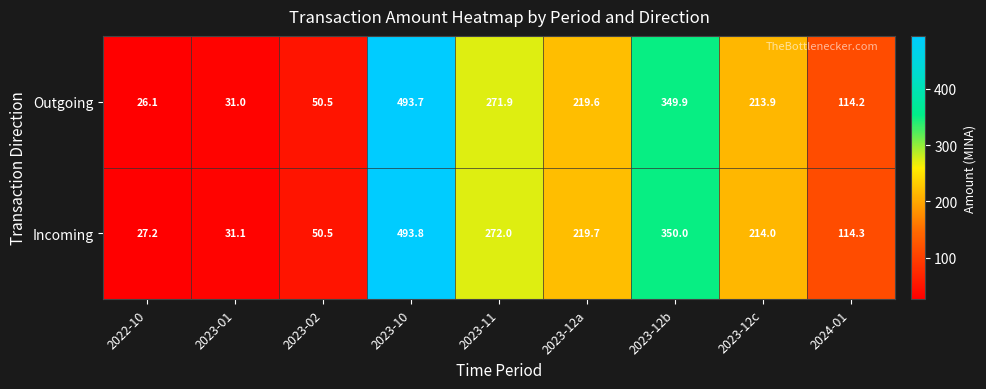

Rank the series at 2023-12c from highest to lowest value.

Incoming, Outgoing